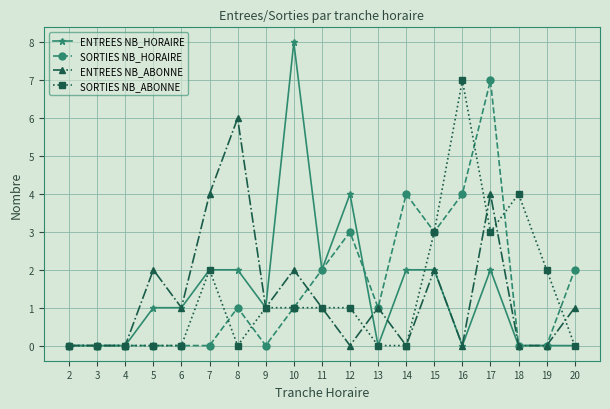

Which series changed the most between 8 and 20?

ENTREES NB_ABONNE